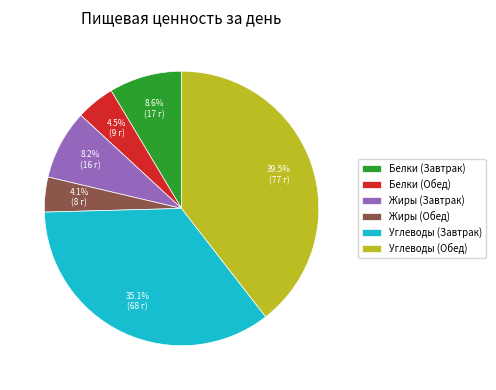

Combined, do Углеводы (Обед) and Белки (Завтрак) account for over 50%?

No